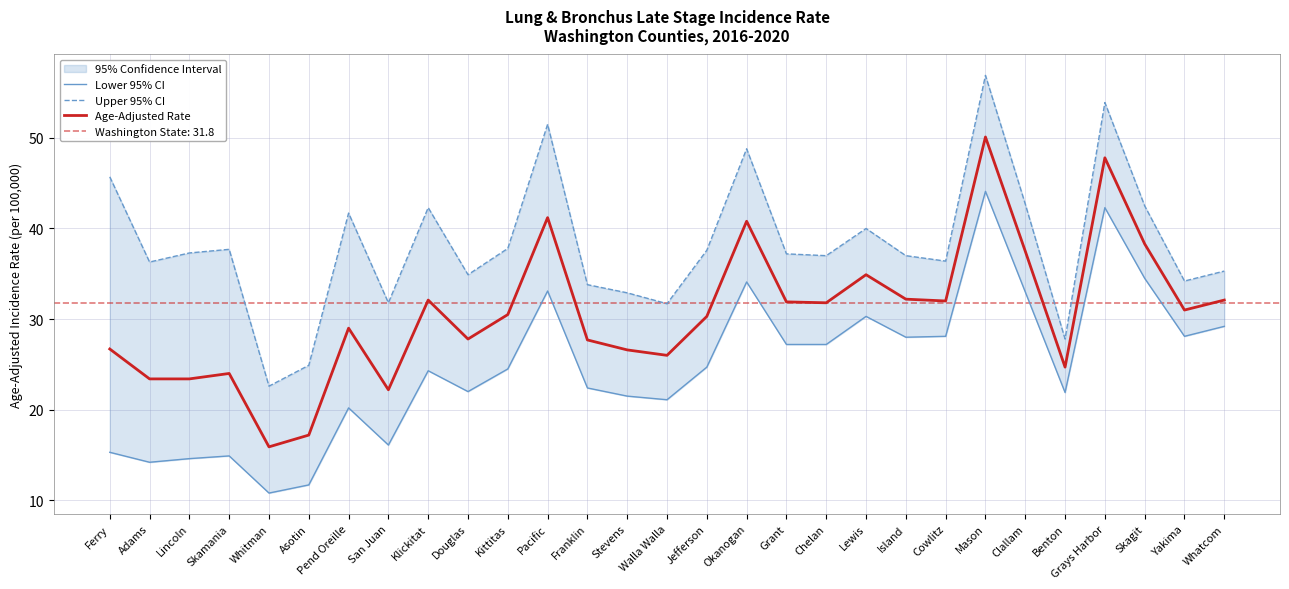

How many data points in Upper 95% CI are above 37?

15